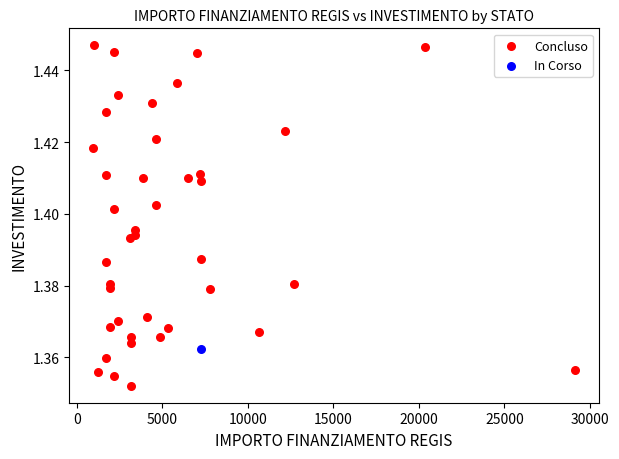

What are all the series names shown in the legend?

Concluso, In Corso